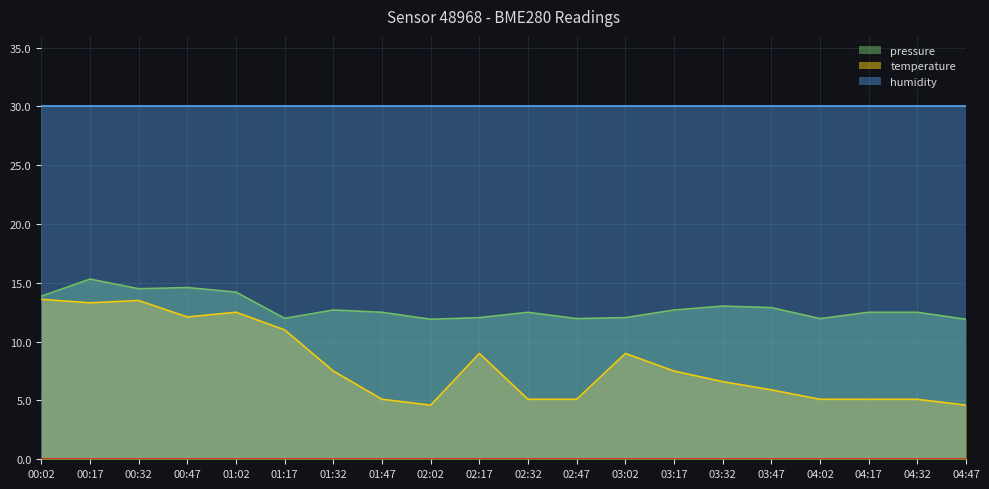

What is the label of the 1st point from the left?

00:02